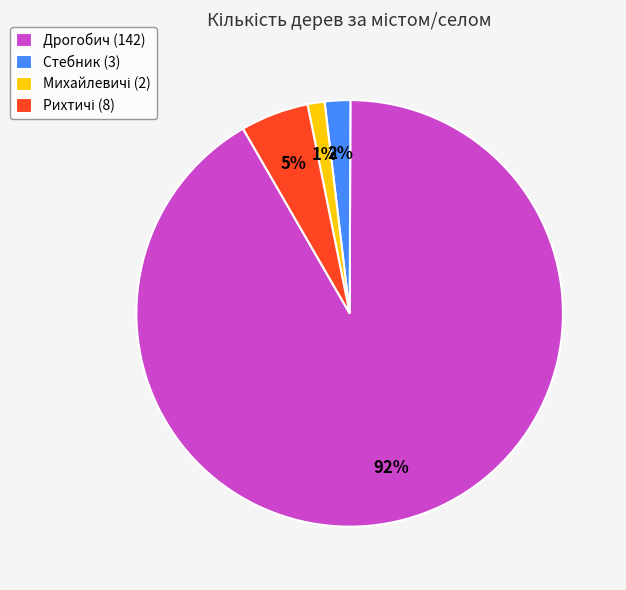

What percentage is the Дрогобич (142) slice, to the nearest percent?

92%